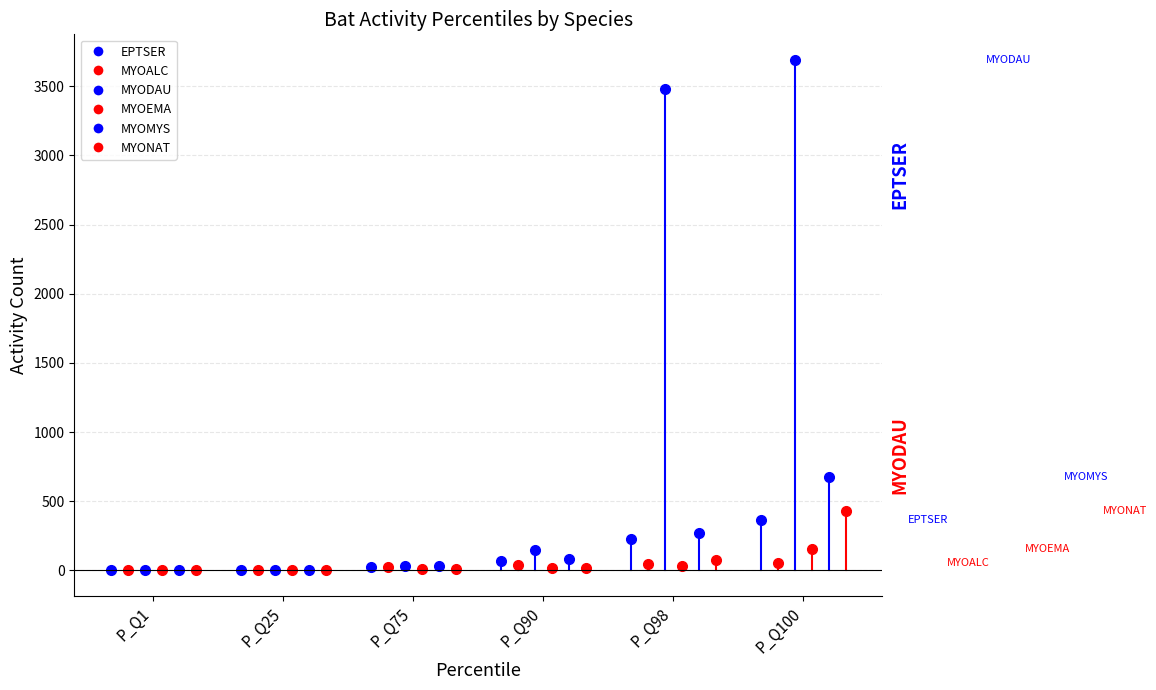

Which has a higher value, P_Q90 or P_Q98?

P_Q98